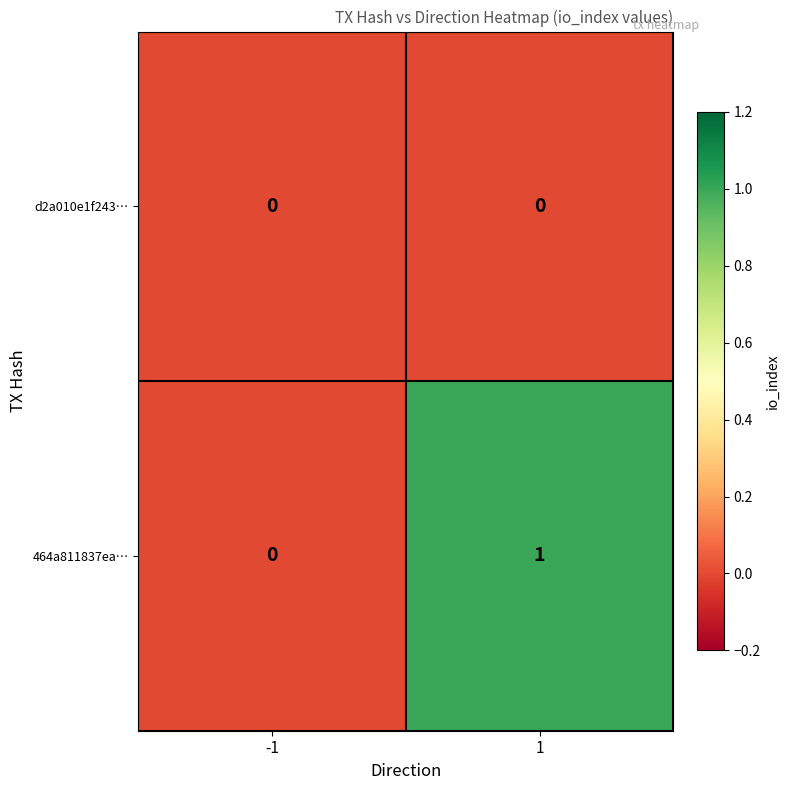

List the series in order of their overall mean, lowest first.

d2a010e1f243…, 464a811837ea…